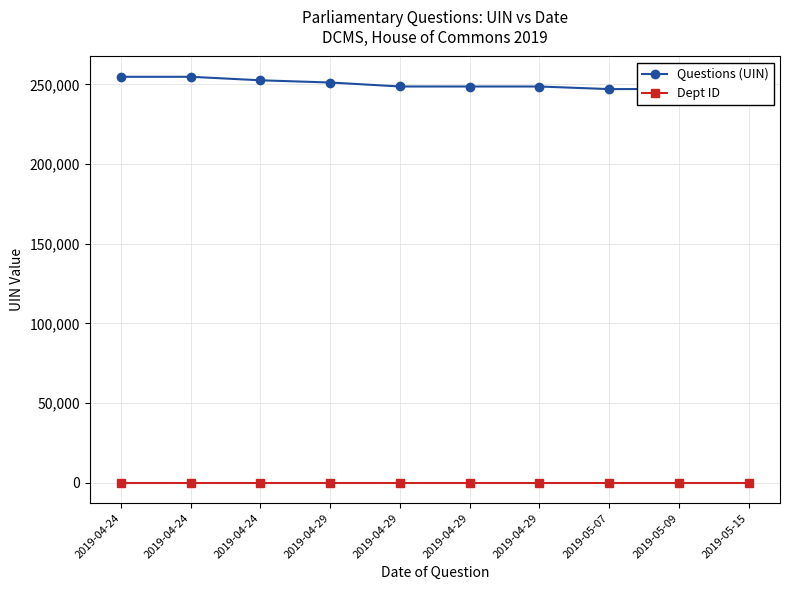

What is the value of the Questions (UIN) point at the 7th from the left?

251219